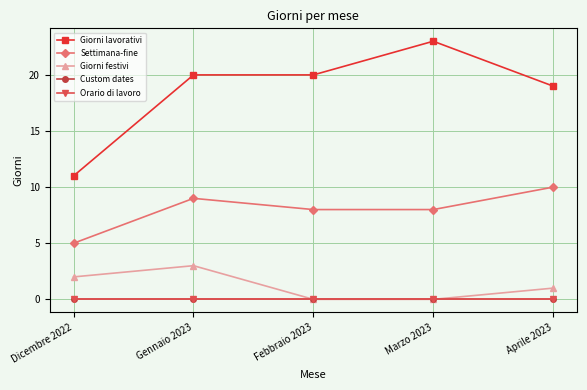

What is the difference between the highest and lowest values at Dicembre 2022?

11